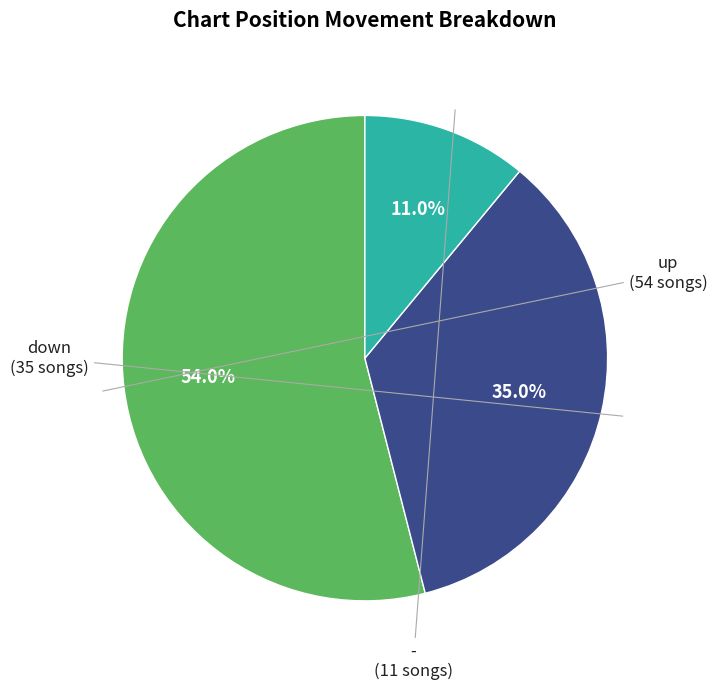

To the nearest percent, what is the difference between the up and - slice percentages?

43%